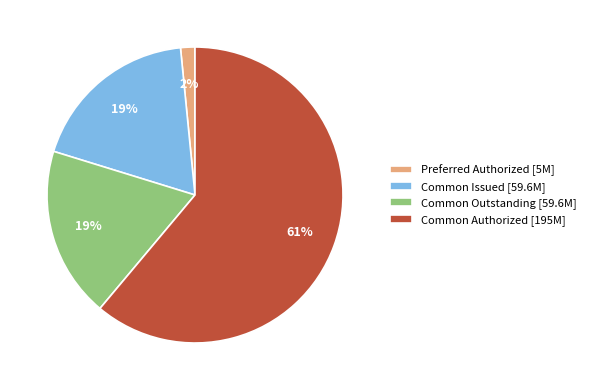

Which slice is the smallest?

Preferred Authorized [5M]